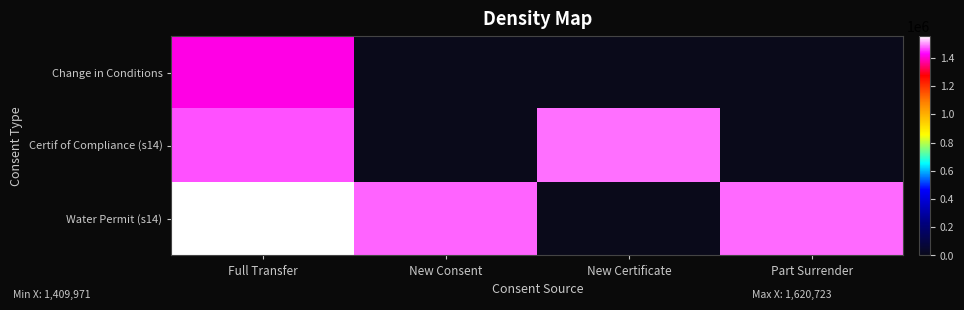

Which series has the widest spread of values?

Water Permit (s14)